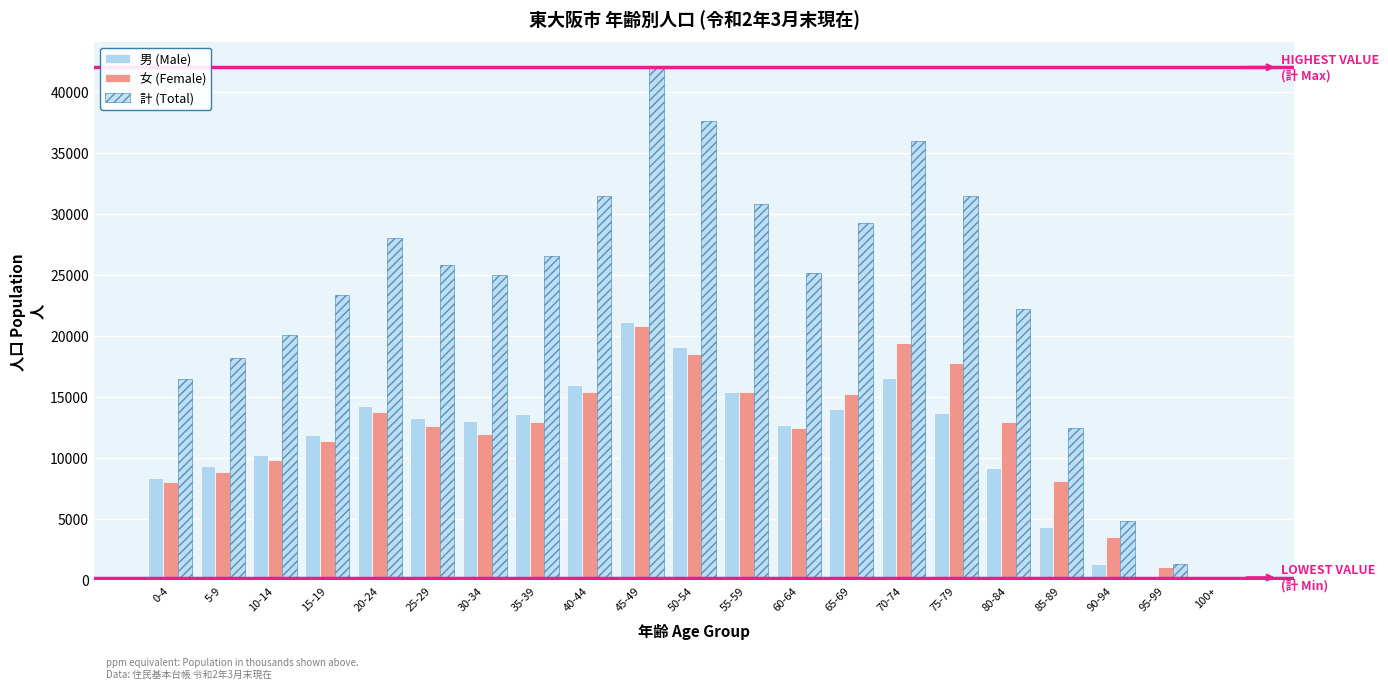

Are the bars grouped side by side (vs. stacked)?

Yes